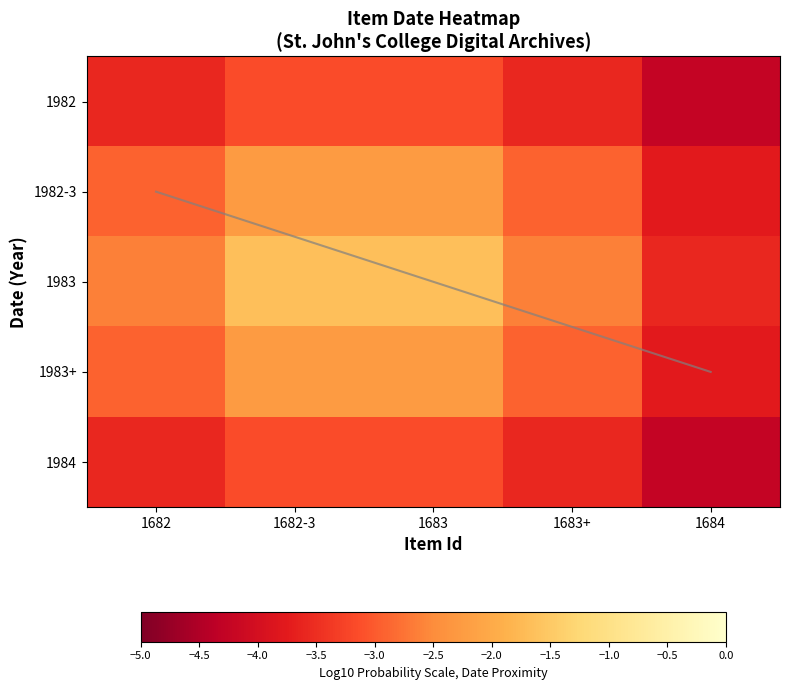

Read the 1983 value at 1683.

-1.7